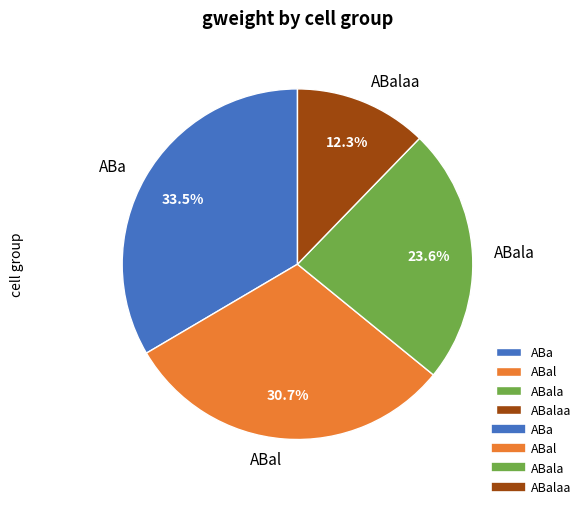

Approximately how many times larger is the value at ABalaa compared to ABal?

0.4